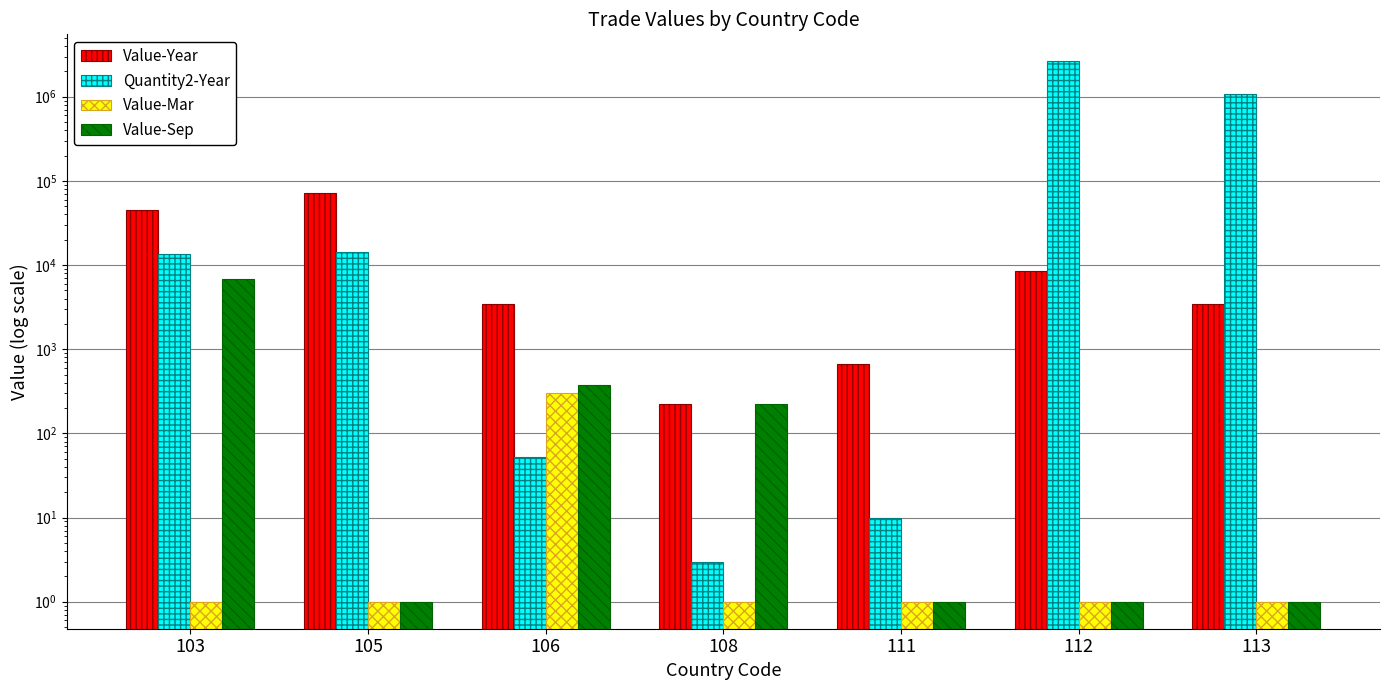

Reading left to right, transcribe all the data shown in this chart.

Value-Year: 44559	72712	3447	224	674	8521	3475
Quantity2-Year: 13500	14180	53	3	10	2630234	1072523
Value-Mar: 1	1	304	1	1	1	1
Value-Sep: 6852	1	380	224	1	1	1